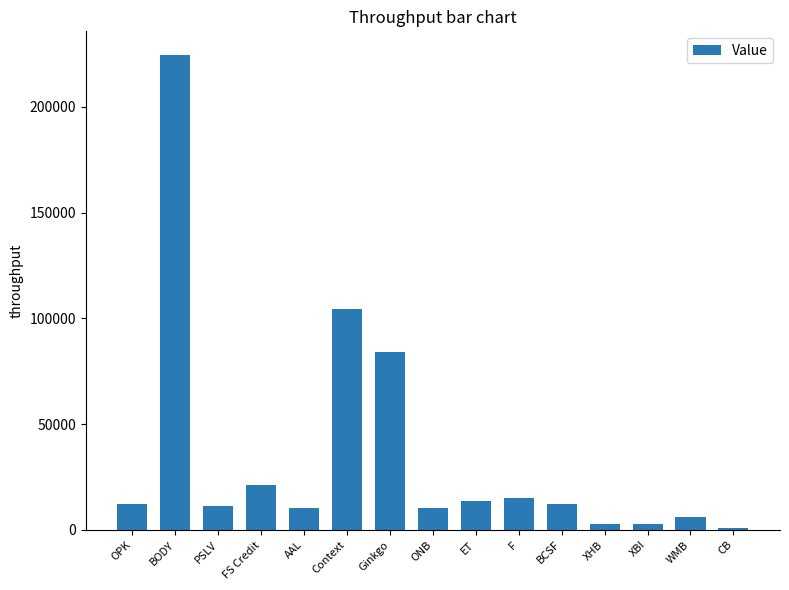

How many data points does each series have?

15